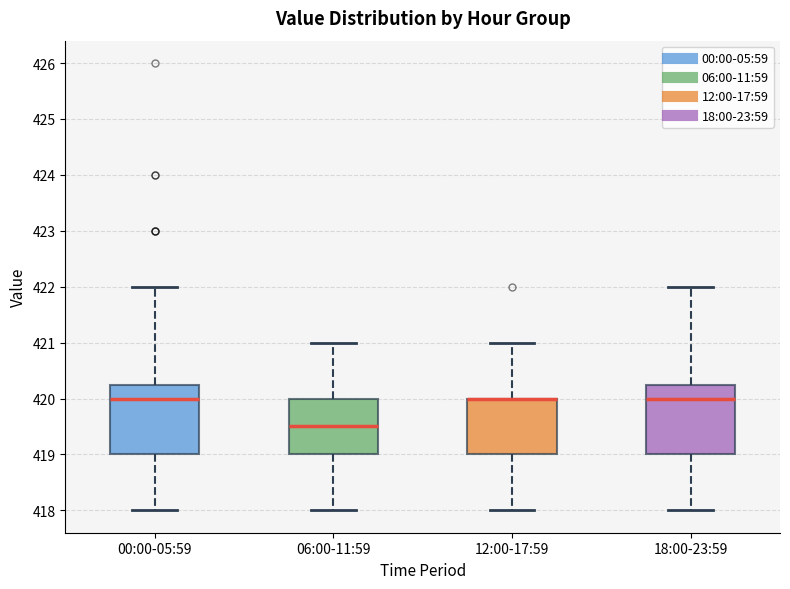

Where does the median line of the box for 00:00-05:59 sit on the y-axis? The values are not printed on the chart, so give them approximately, as read against the axis.

420.0